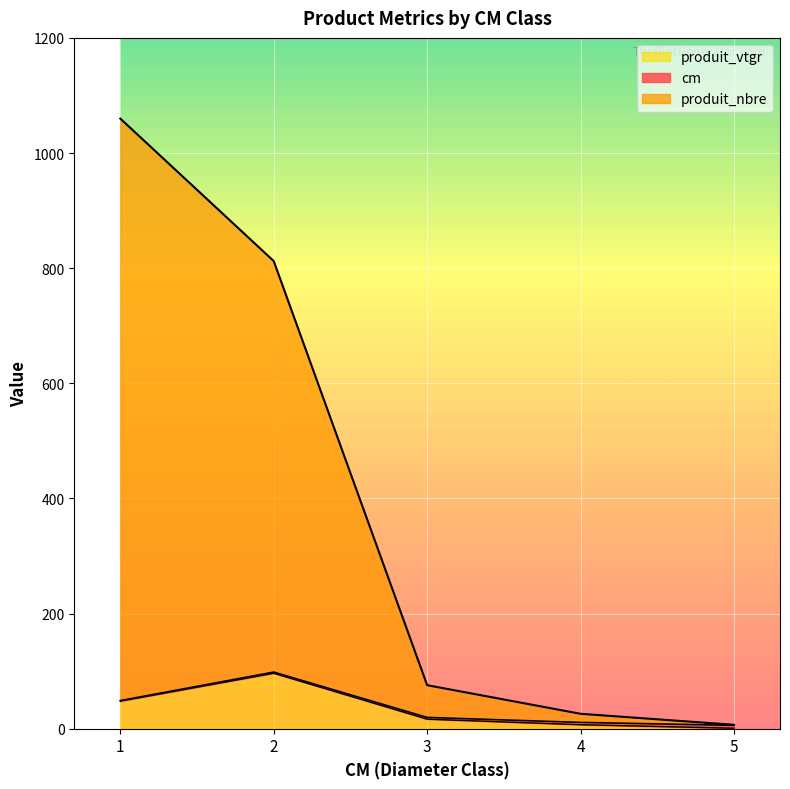

Which series has the largest total across all categories?

produit_nbre